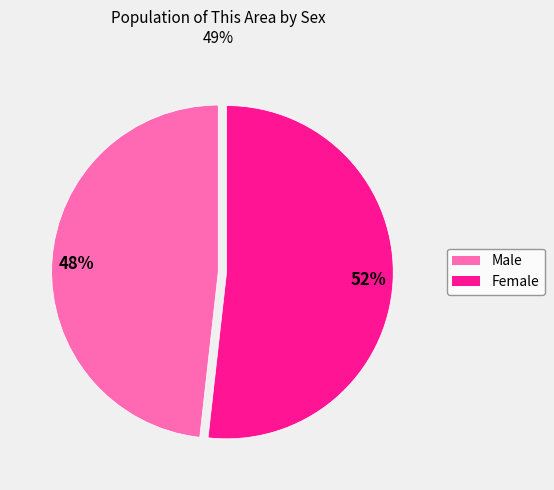

The Female slice represents 37% of the pie. True or false?

False